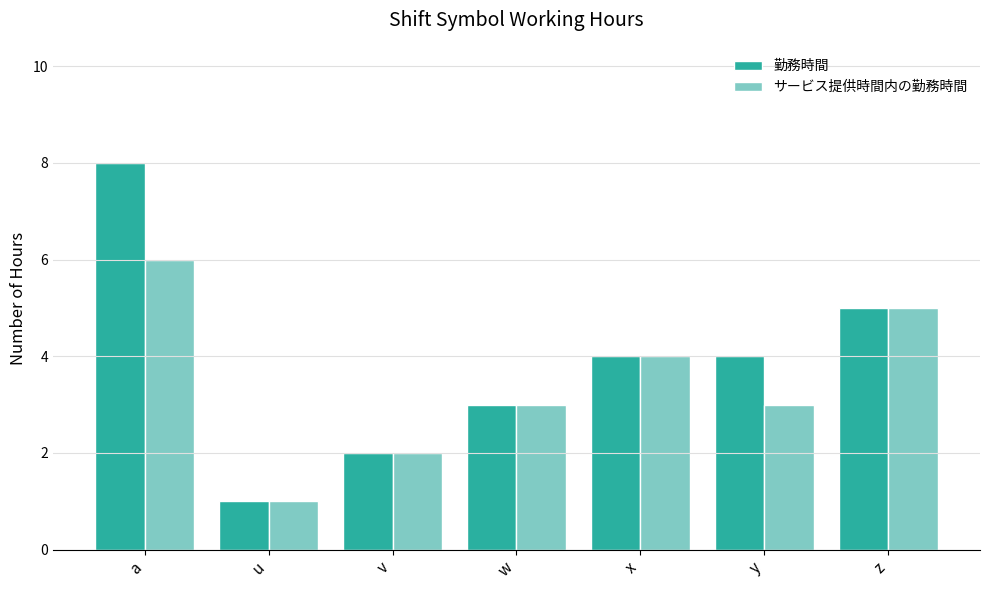

Does the chart contain any negative values?

No